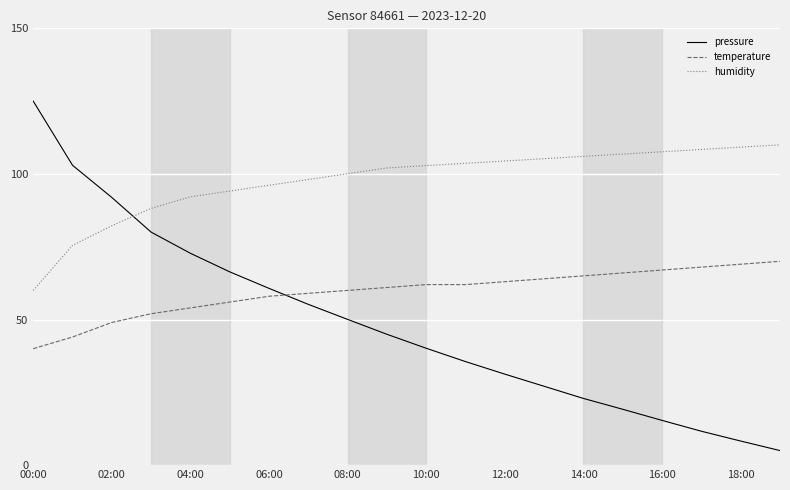

List the series in order of their overall mean, lowest first.

pressure, temperature, humidity